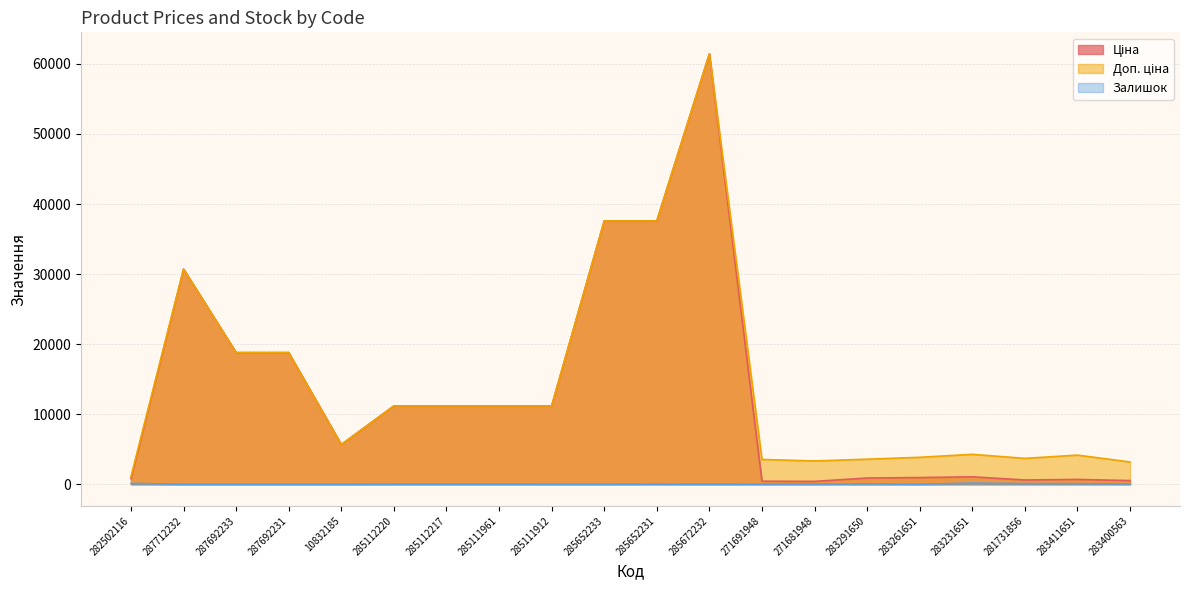

What is the difference between the Залишок values at 287692233 and 283261651?

8.0